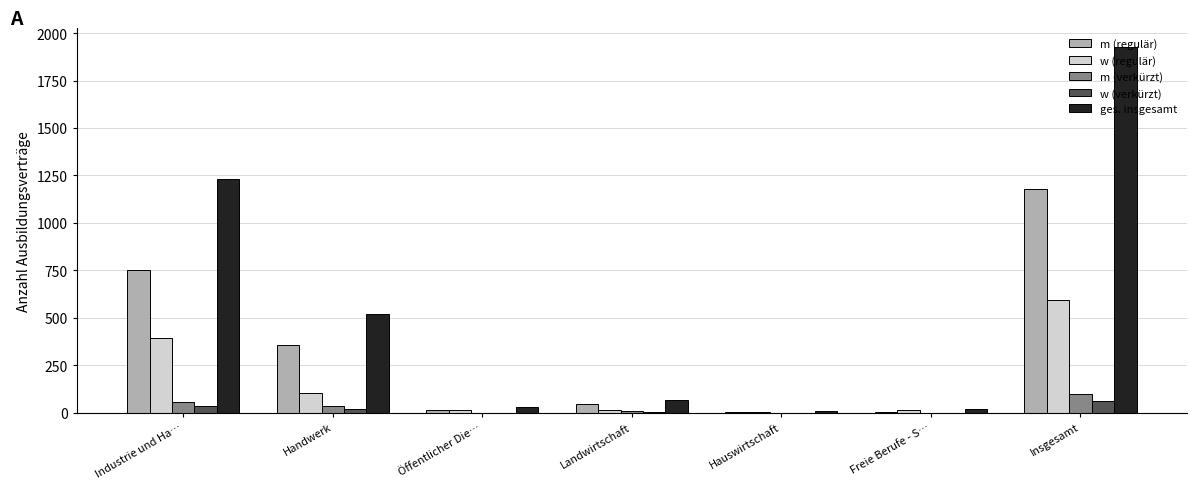

What is the greatest value displayed?

1929